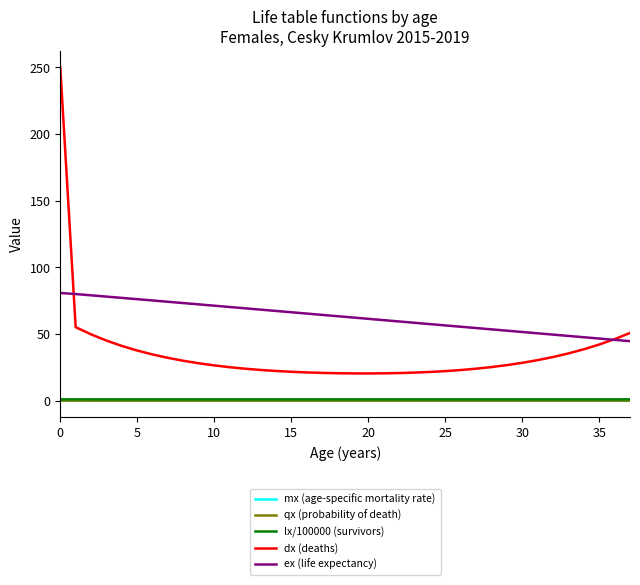

Which series has the widest spread of values?

dx (deaths)